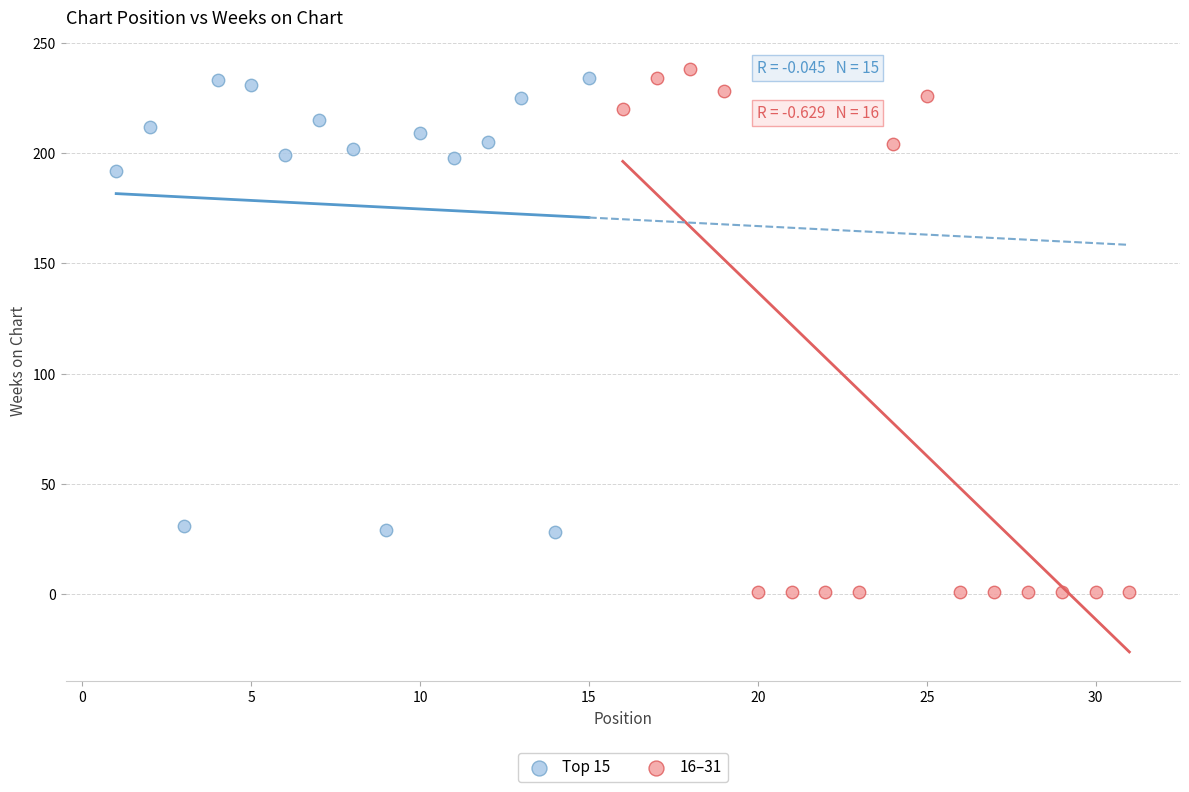

Which series has the largest Y range (max minus min)?

16–31